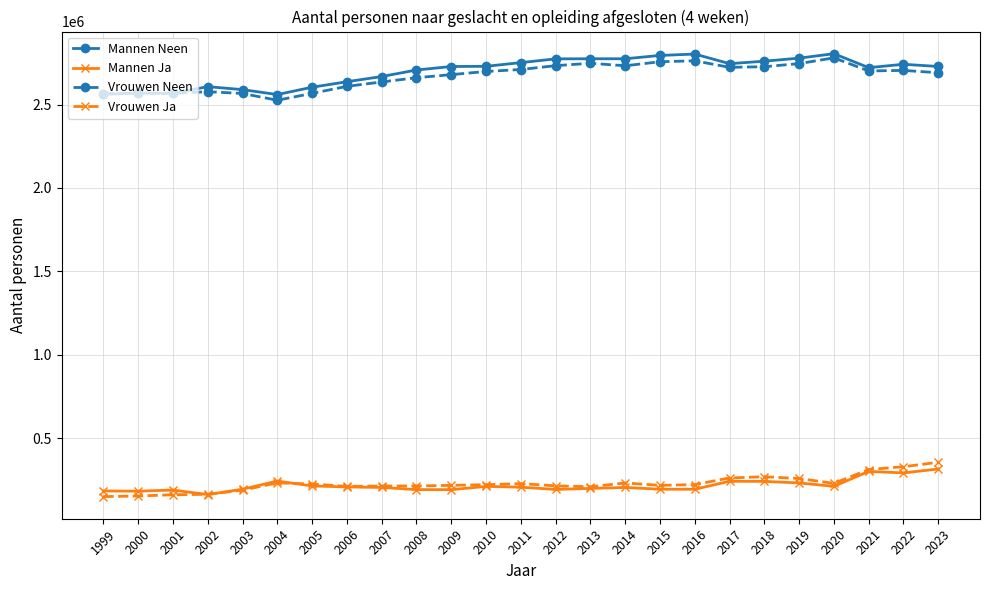

Which series has the largest total across all categories?

Mannen Neen